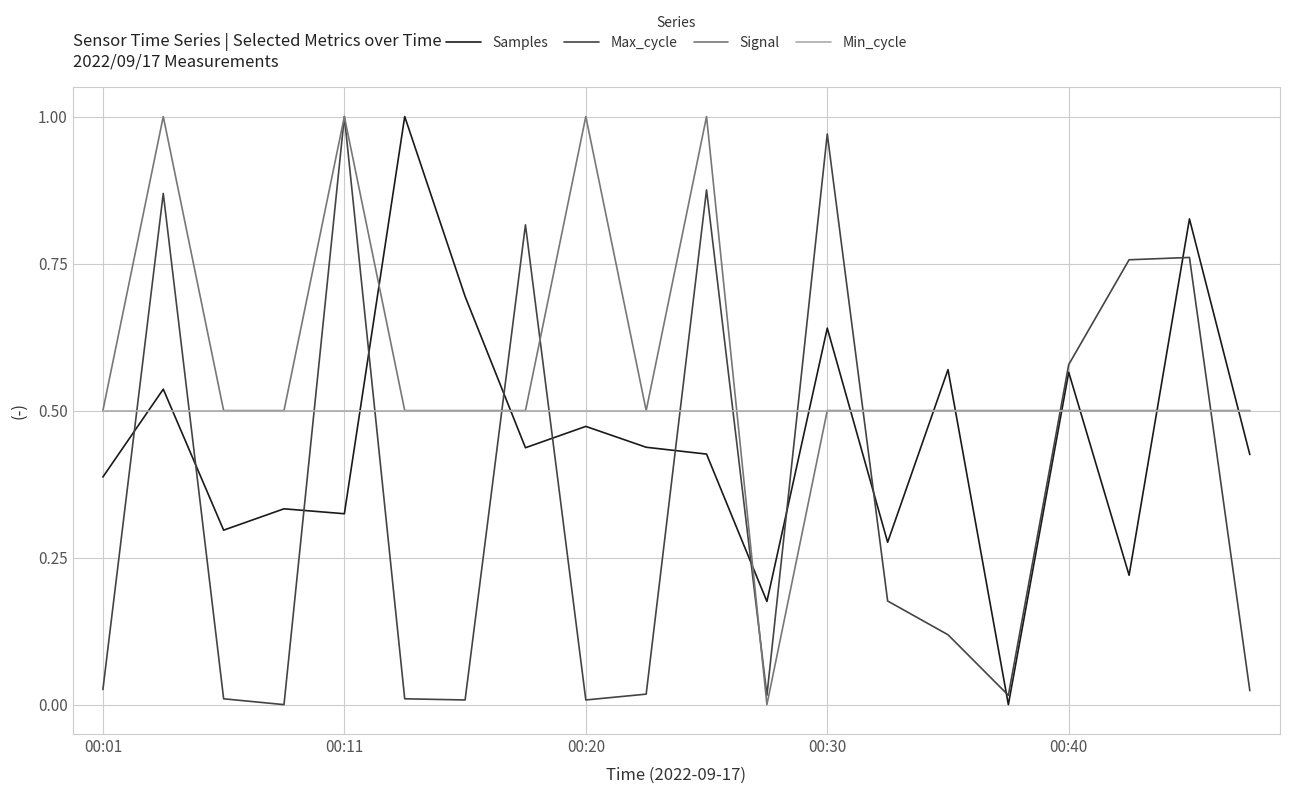

List the series in order of their overall mean, lowest first.

Max_cycle, Samples, Min_cycle, Signal